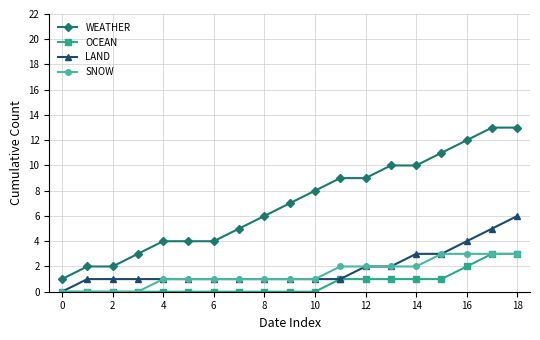

True or false: WEATHER and SNOW cross at least once.

False